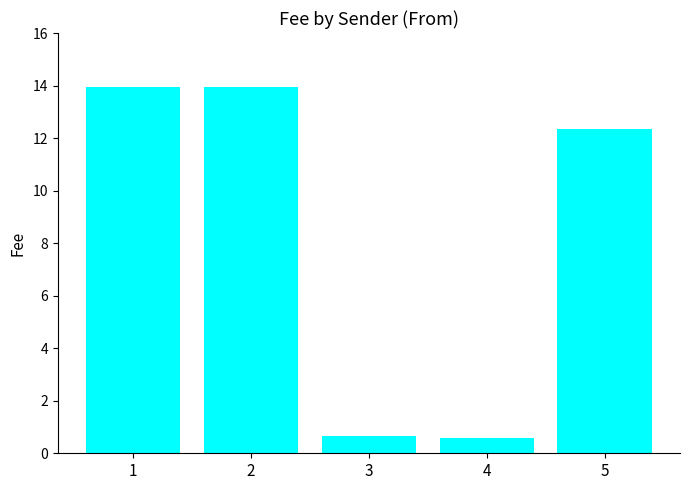

What is the value of the 3rd bar from the left?

0.7